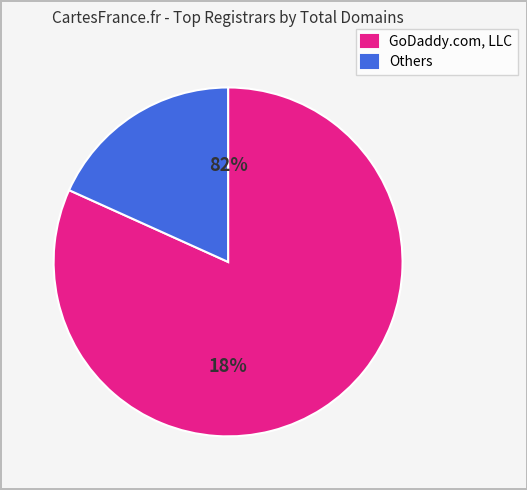

Which slice represents more than half of the pie?

GoDaddy.com, LLC